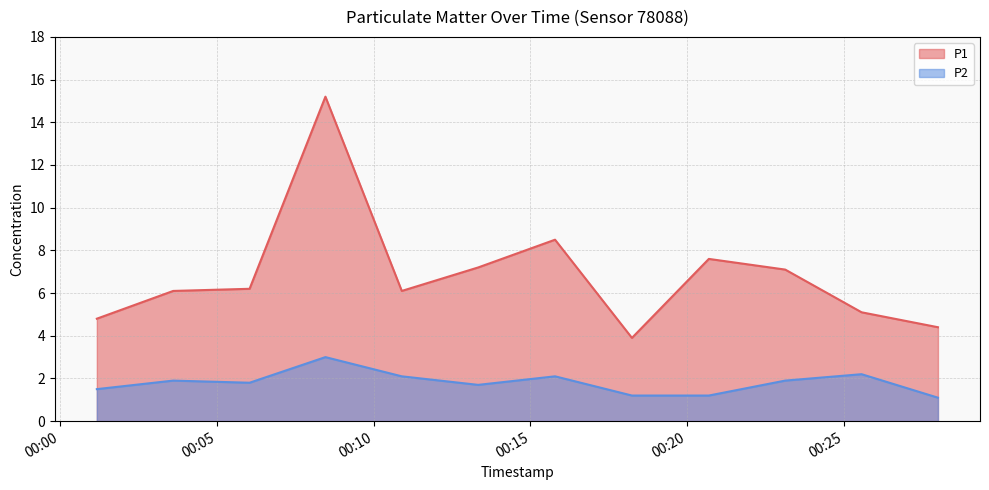

True or false: P1 and P2 cross at least once.

False